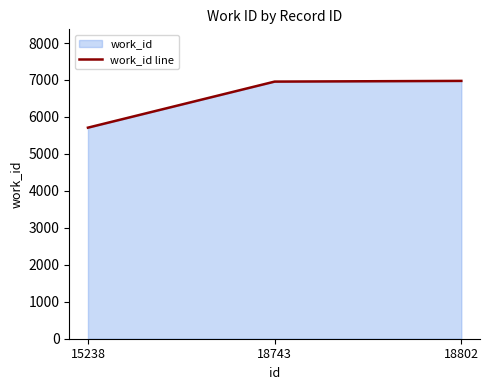

Which has a higher value, 18743 or 15238?

18743